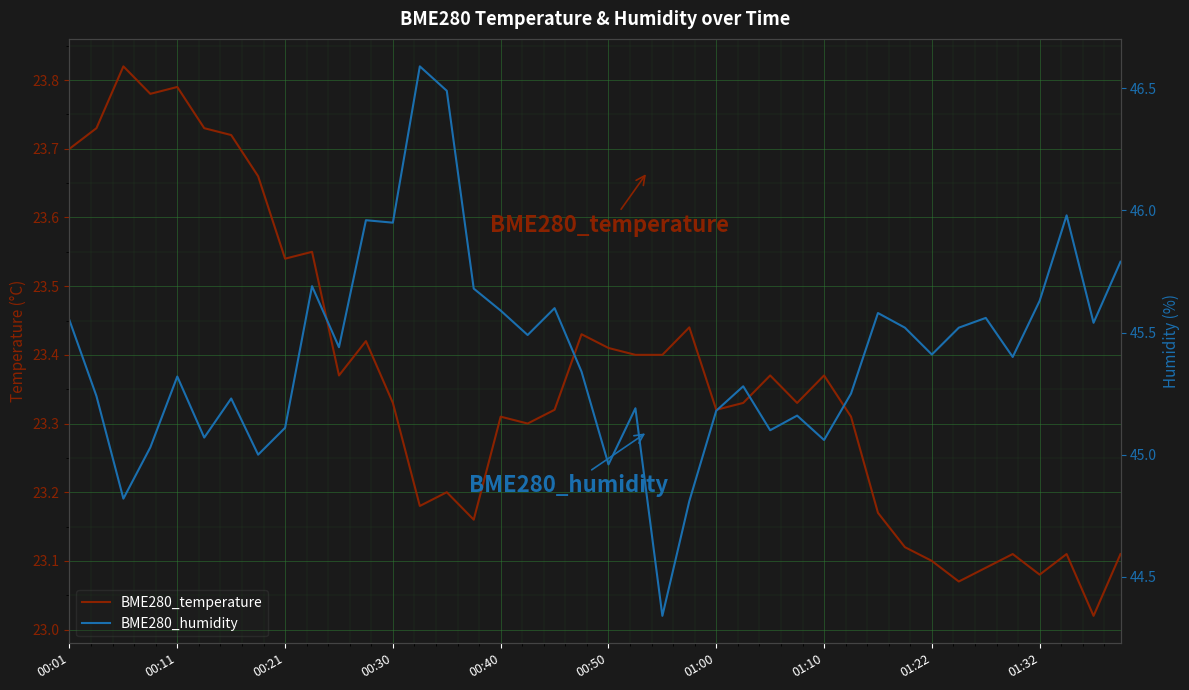

What is the difference between the highest and lowest values at 00:01?

21.8